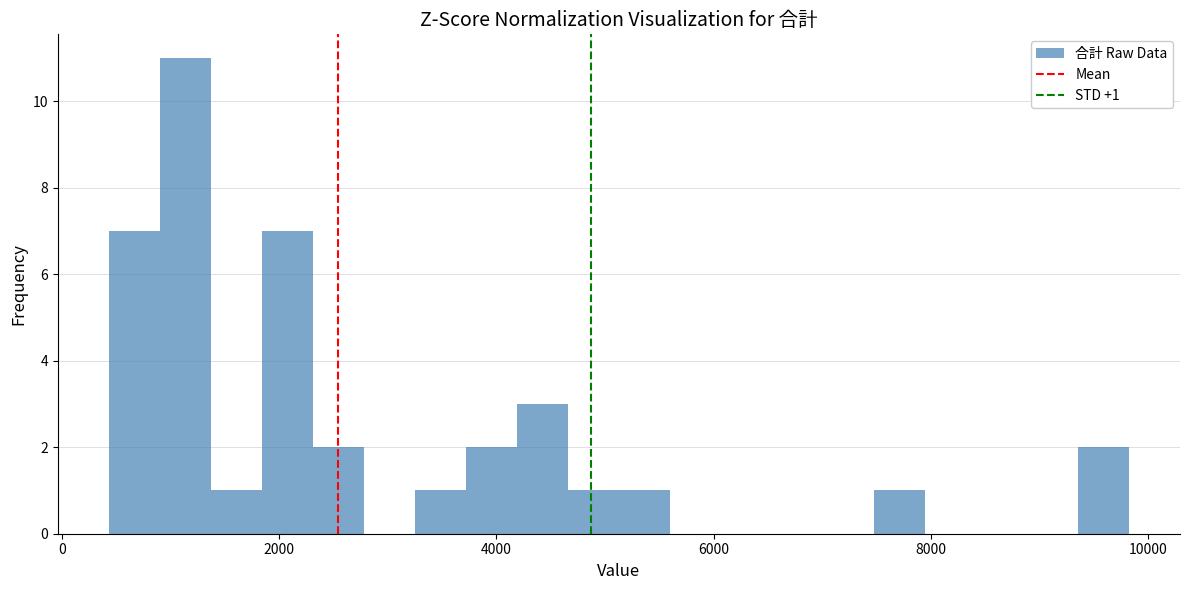

Around what value on the x-axis is the tallest bar? Give the approximate position of its centre, as read against the axis.

1200